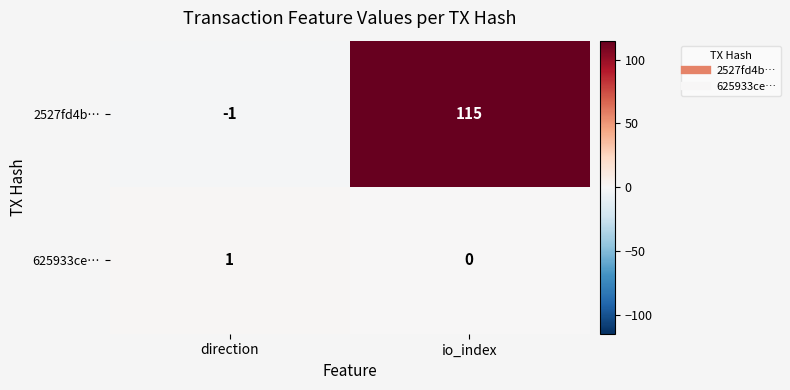

Where is 625933ce… nearest to the value 0?

io_index